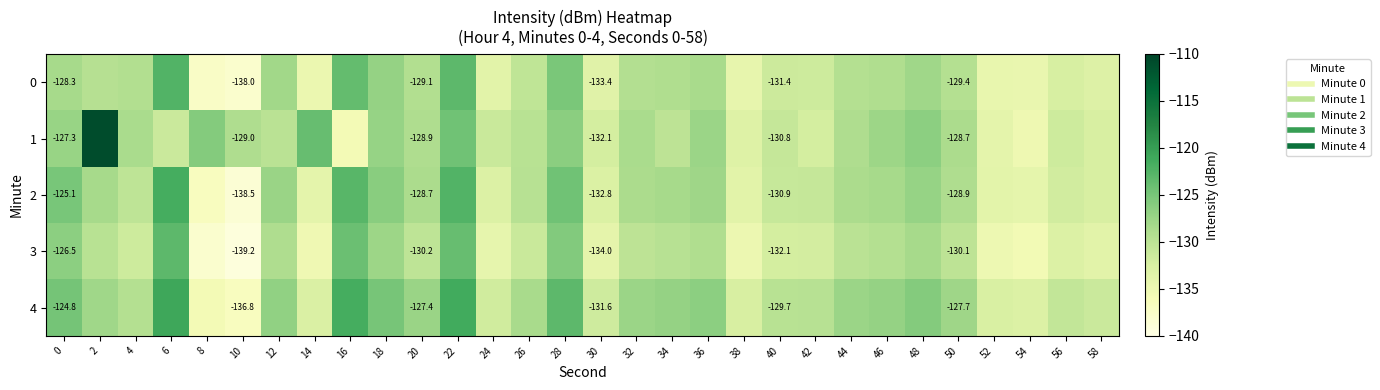

What is the approximate value of 2 at 44?

-128.7